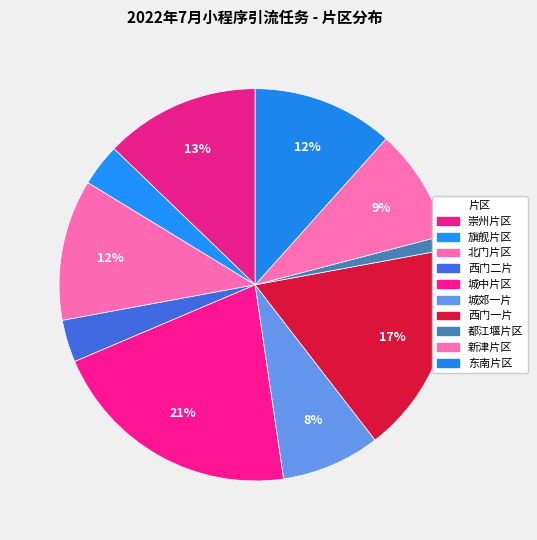

Which slice is the smallest?

都江堰片区